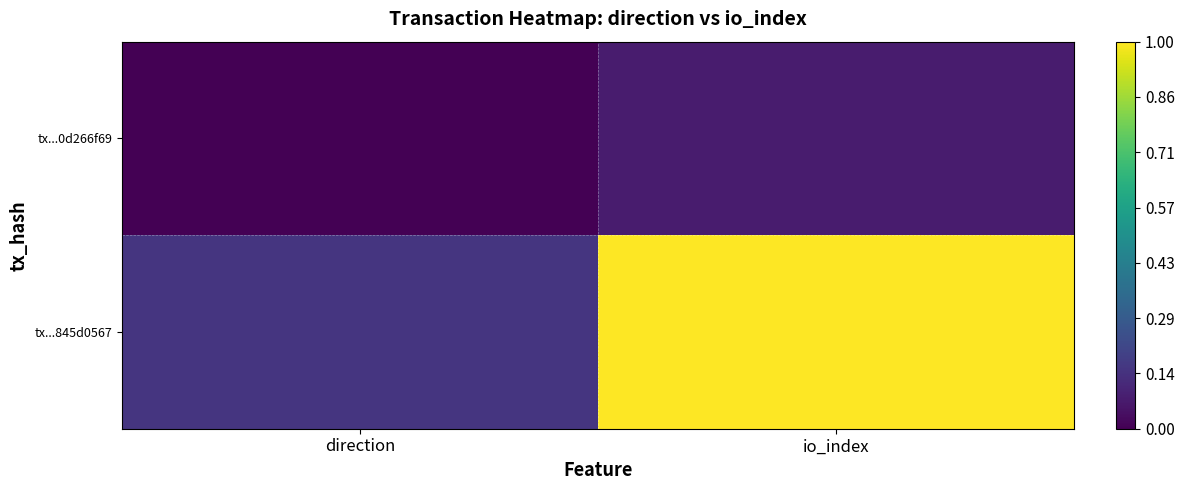

What is the difference between the highest and lowest values at direction?

0.2